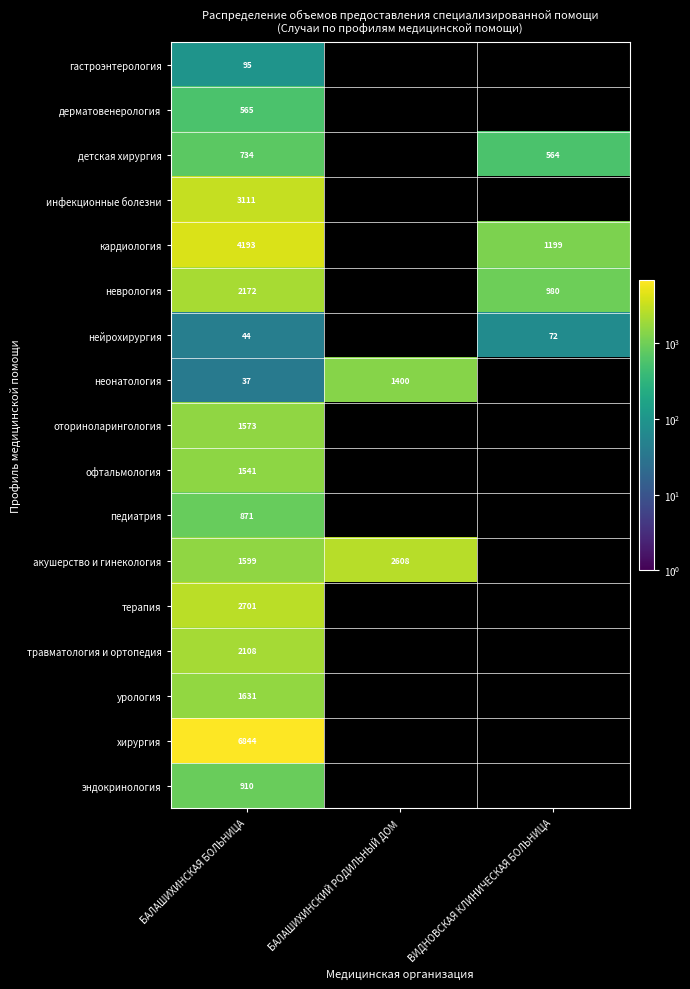

Is it true that акушерство и гинекология equals 1599 at БАЛАШИХИНСКАЯ БОЛЬНИЦА?

True